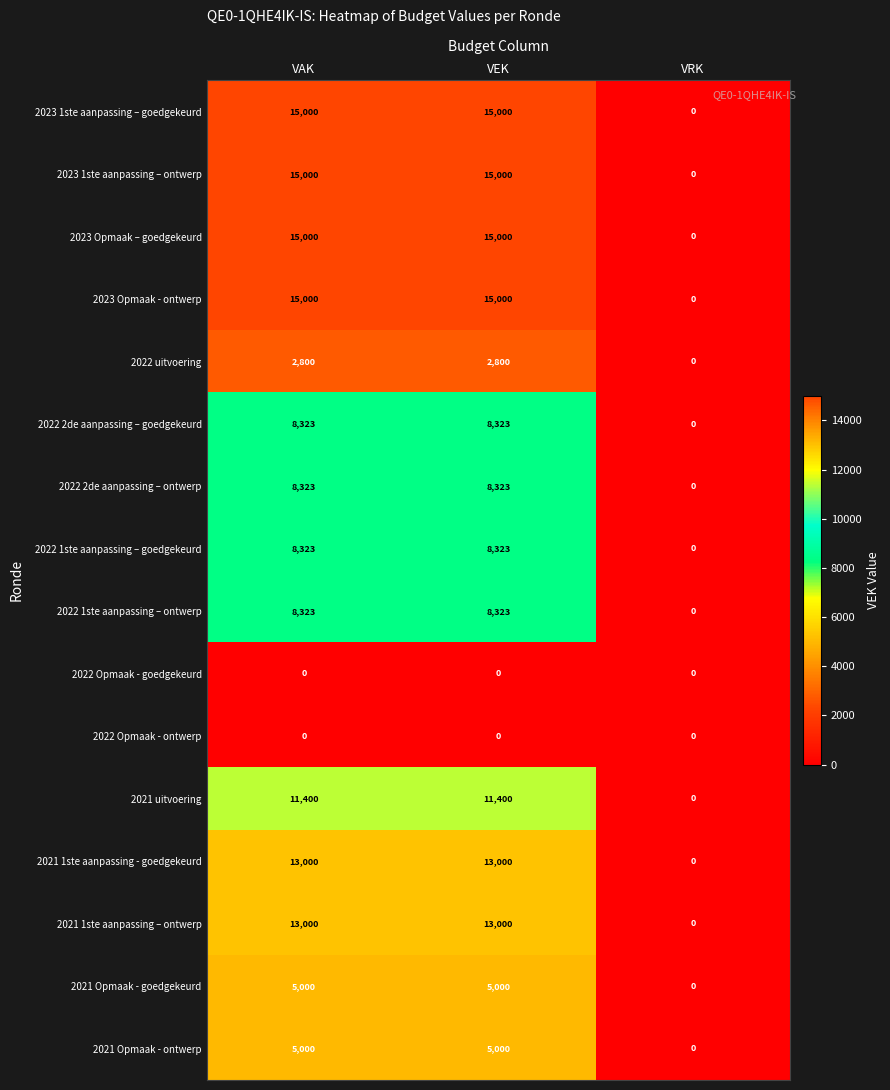

Is the value of 2021 1ste aanpassing – ontwerp at VEK greater than the value of 2022 Opmaak - goedgekeurd at VEK?

Yes